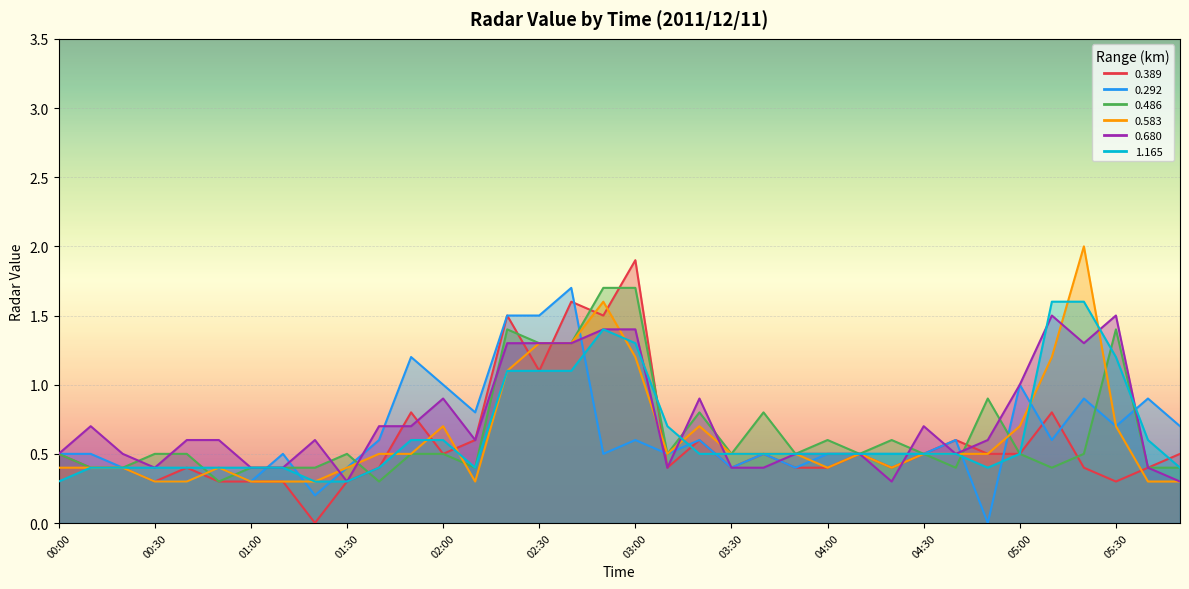

What is the lowest value of the 0.583 series?

0.3